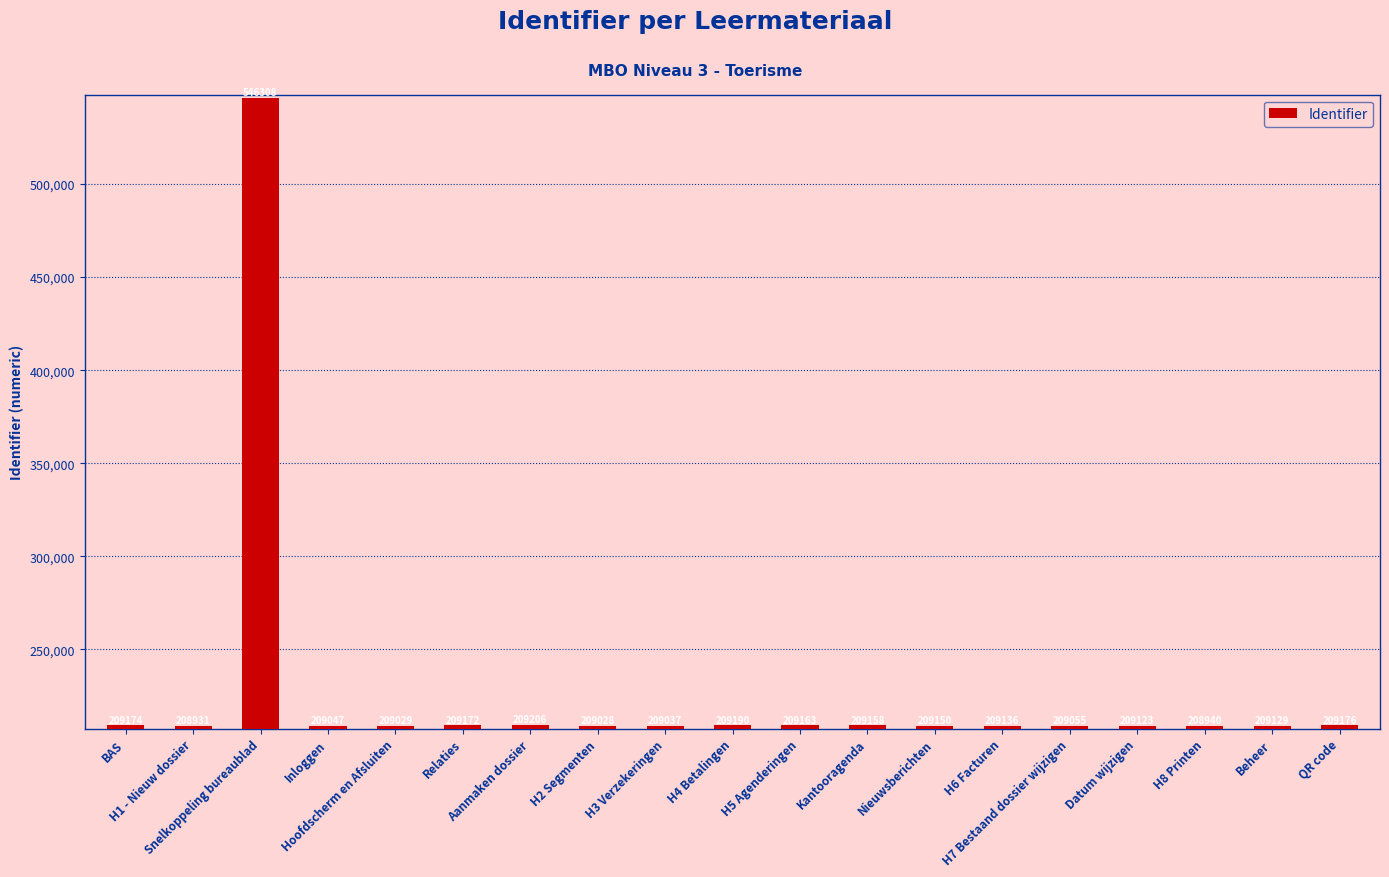

Rank the categories by value from highest to lowest.

Snelkoppeling bureaublad, Aanmaken dossier, H4 Betalingen, QR code, BAS, Relaties, H5 Agenderingen, Kantooragenda, Nieuwsberichten, H6 Facturen, Beheer, Datum wijzigen, H7 Bestaand dossier wijzigen, Inloggen, H3 Verzekeringen, Hoofdscherm en Afsluiten, H2 Segmenten, H8 Printen, H1 - Nieuw dossier